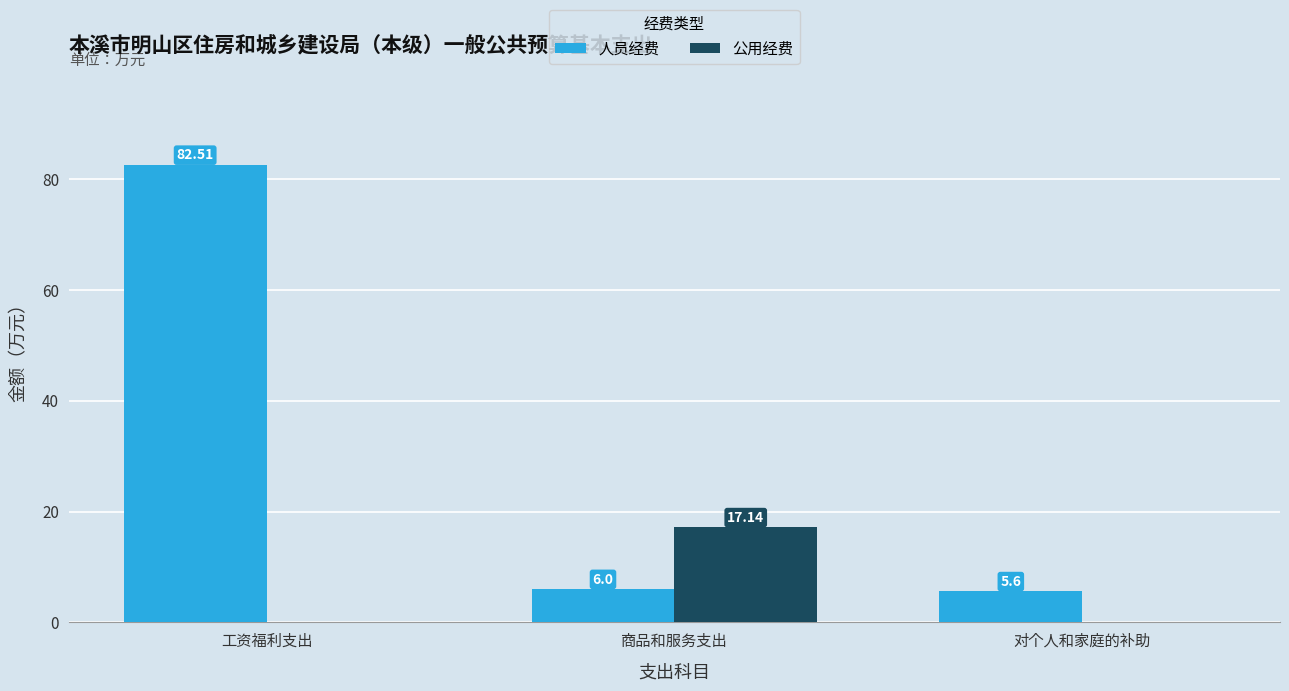

The value of 公用经费 at 商品和服务支出 is 9.5. True or false?

False